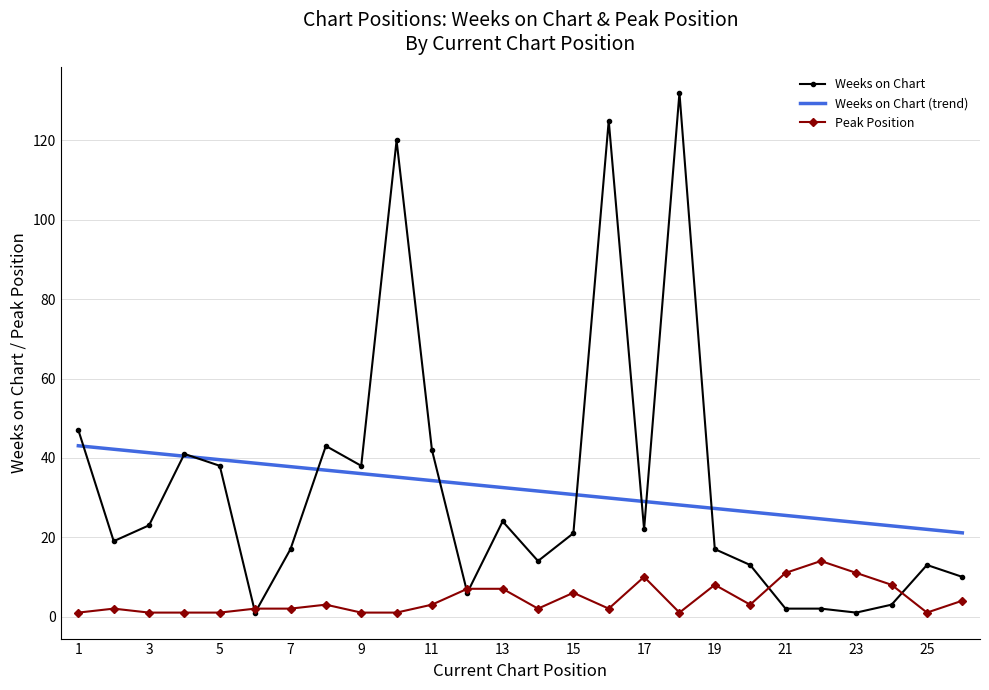

What is the value of the Weeks on Chart point at the 12th from the left?

6